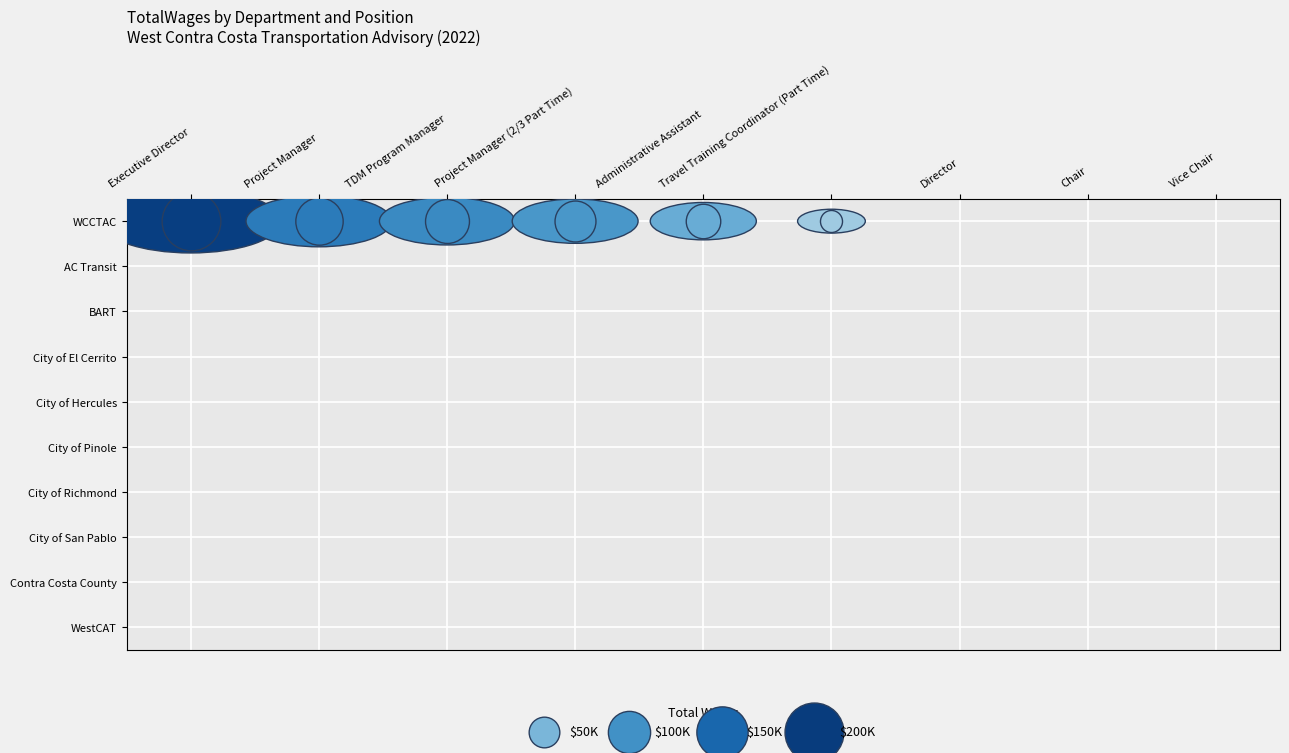

Which series has the widest spread of values?

WCCTAC